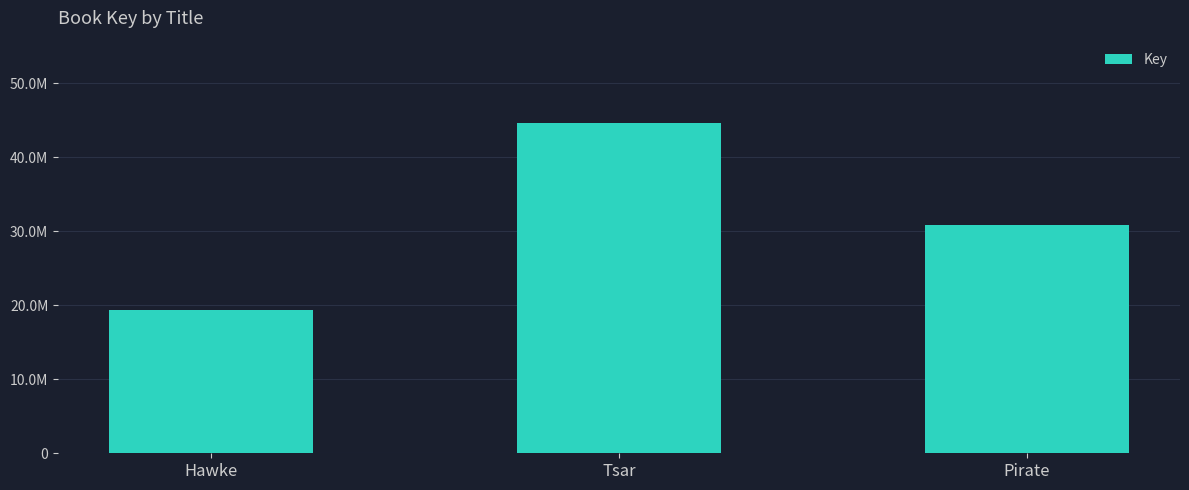

What is the smallest value displayed?

19336804